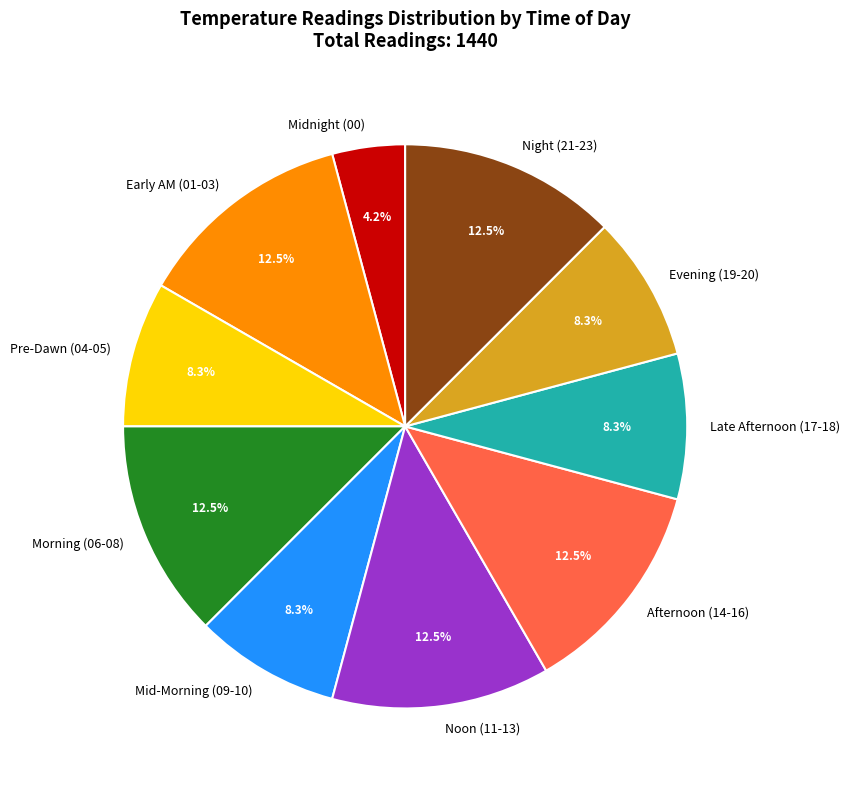

To the nearest percent, what is the average slice percentage?

10%